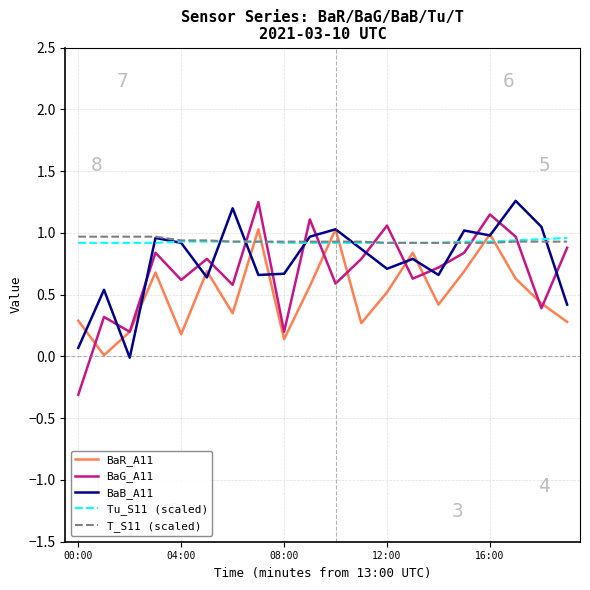

How many Tu_S11 (scaled) values are between 0 and 1?

20